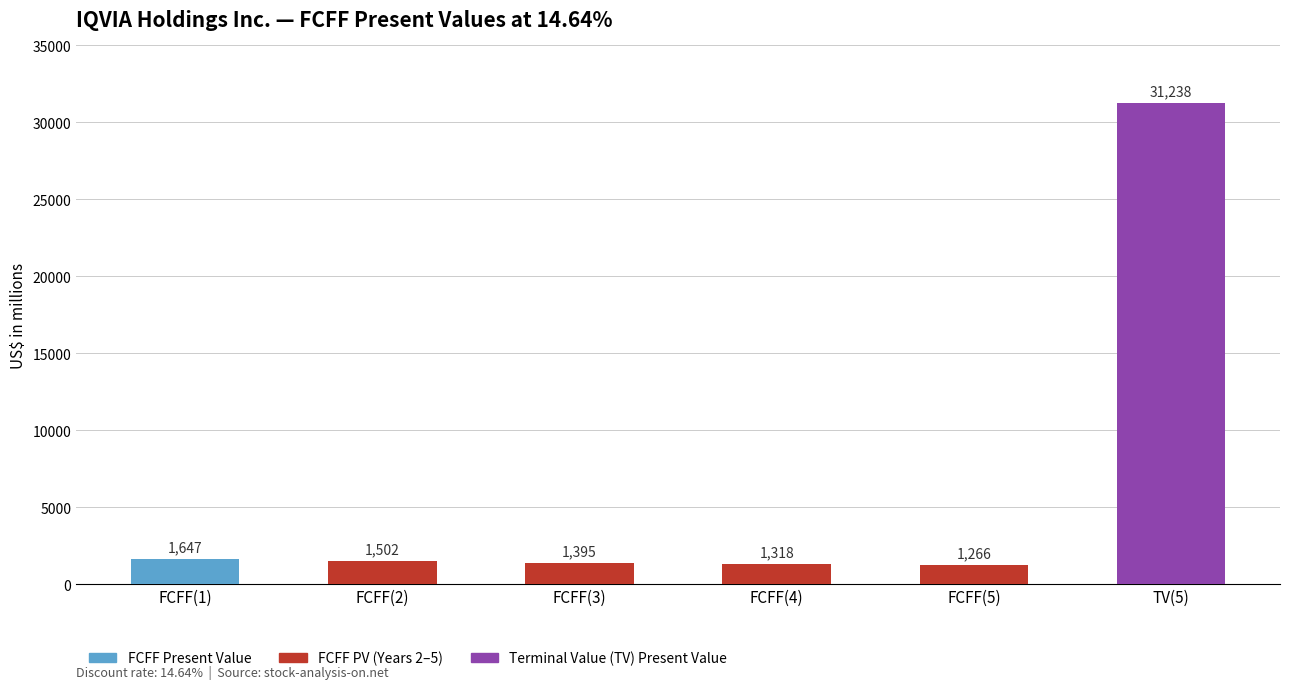

Reading right to left, extract all data points from this chart.

TV(5)=31238	FCFF(5)=1266	FCFF(4)=1318	FCFF(3)=1395	FCFF(2)=1502	FCFF(1)=1647